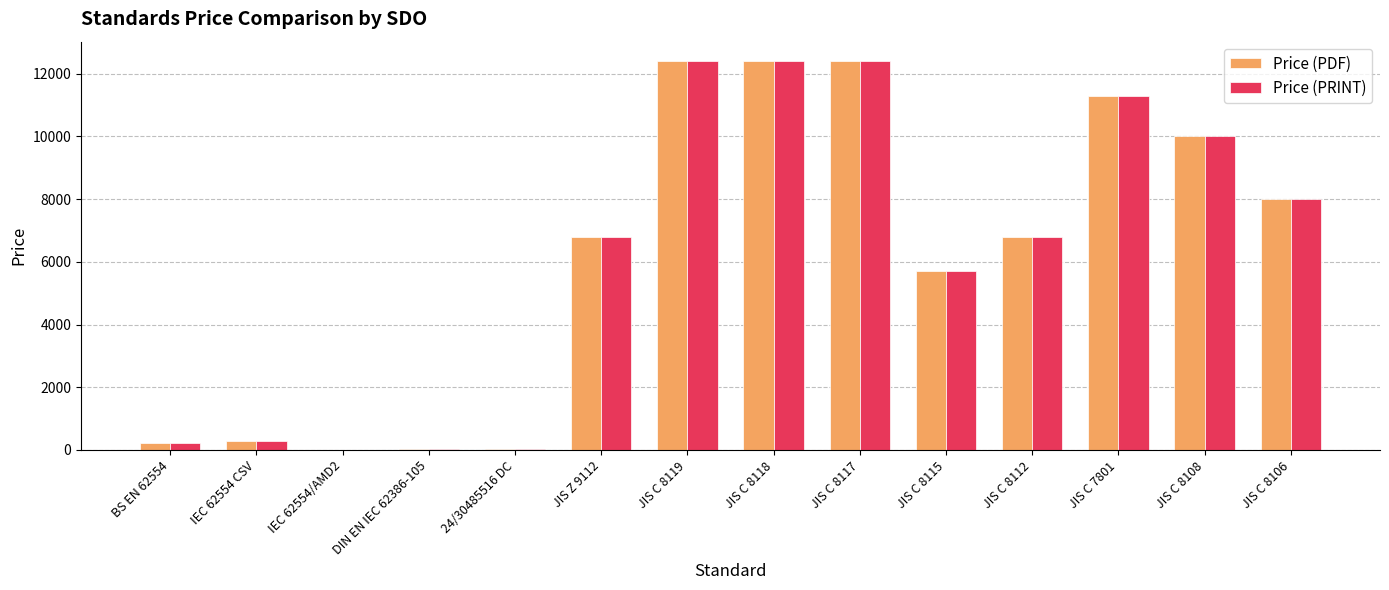

Are the bars grouped side by side (vs. stacked)?

Yes